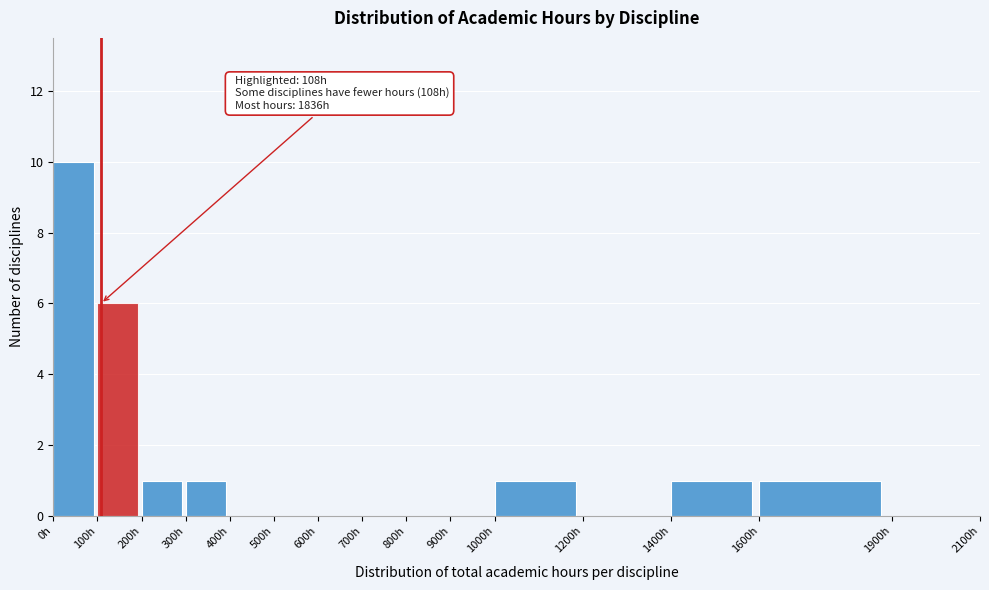

Over which range of the x-axis is the bar tallest?

0 to 100